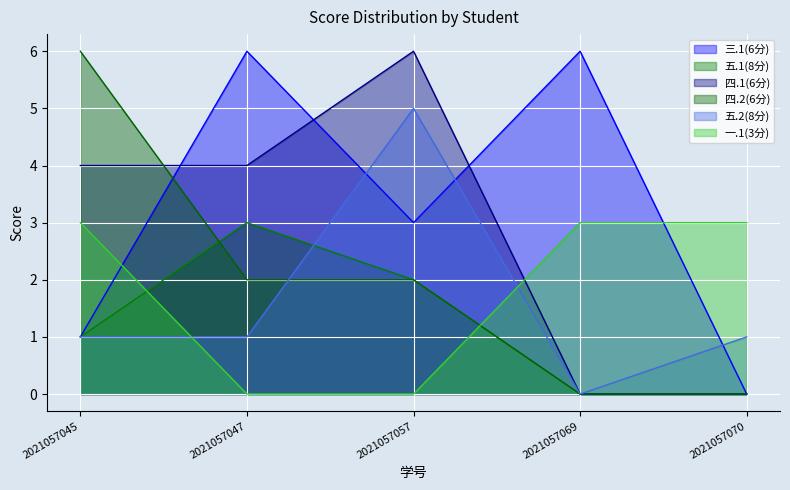

How many data points in 五.1(8分) are above 1?

2